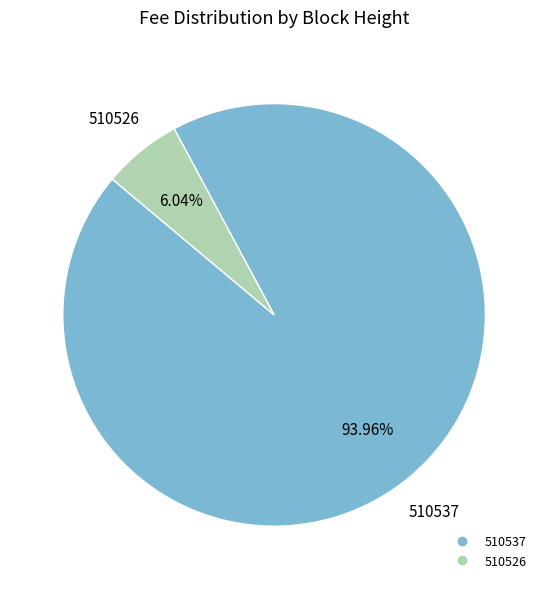

How many segments does this pie chart have?

2